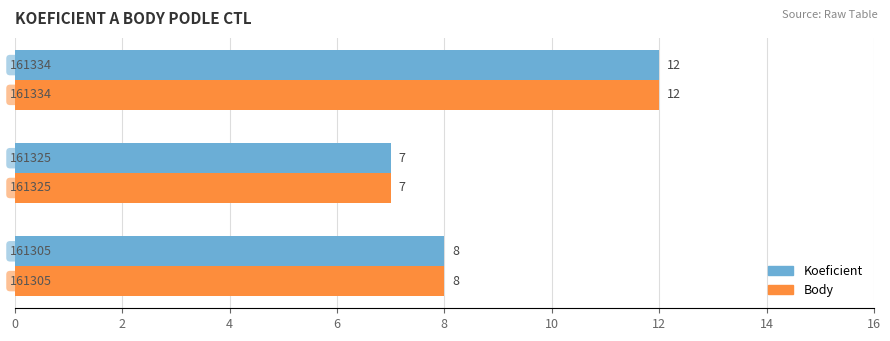

What is the minimum value shown in the chart?

7